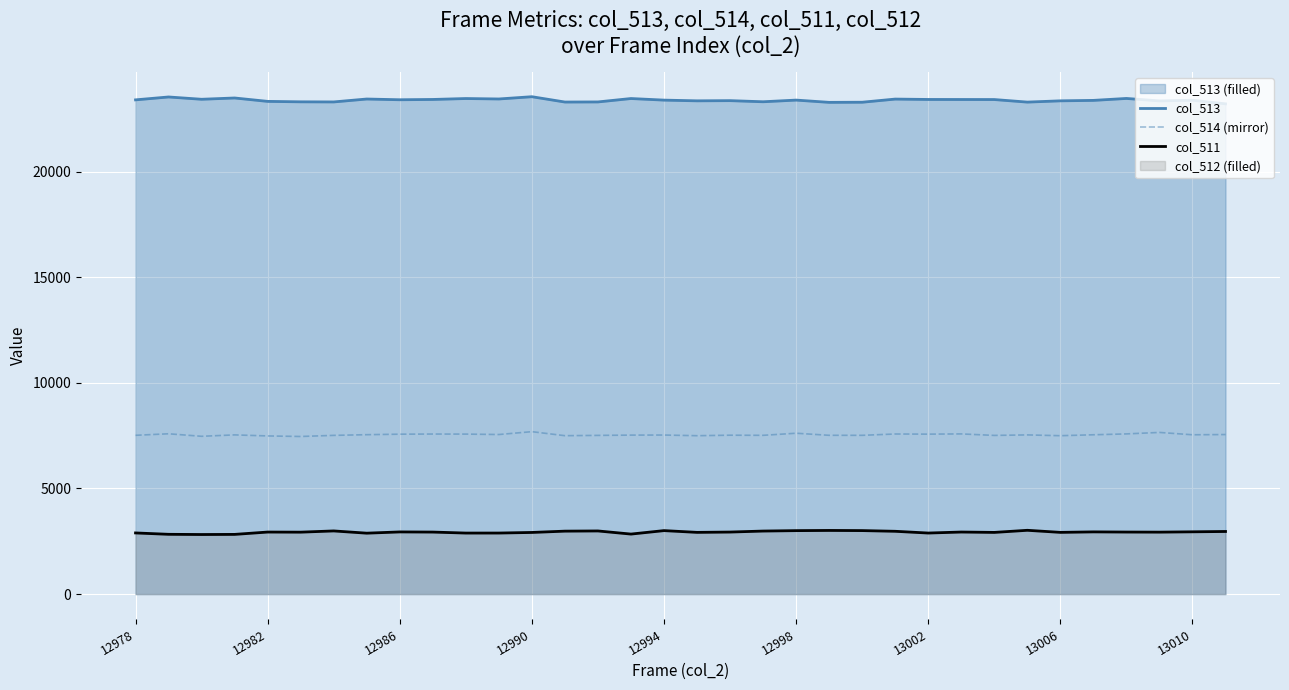

The col_513 series shows 23384.0 at 12994. True or false?

True